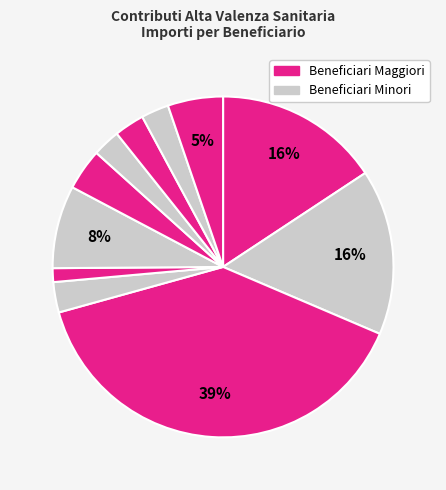

How many segments does this pie chart have?

11